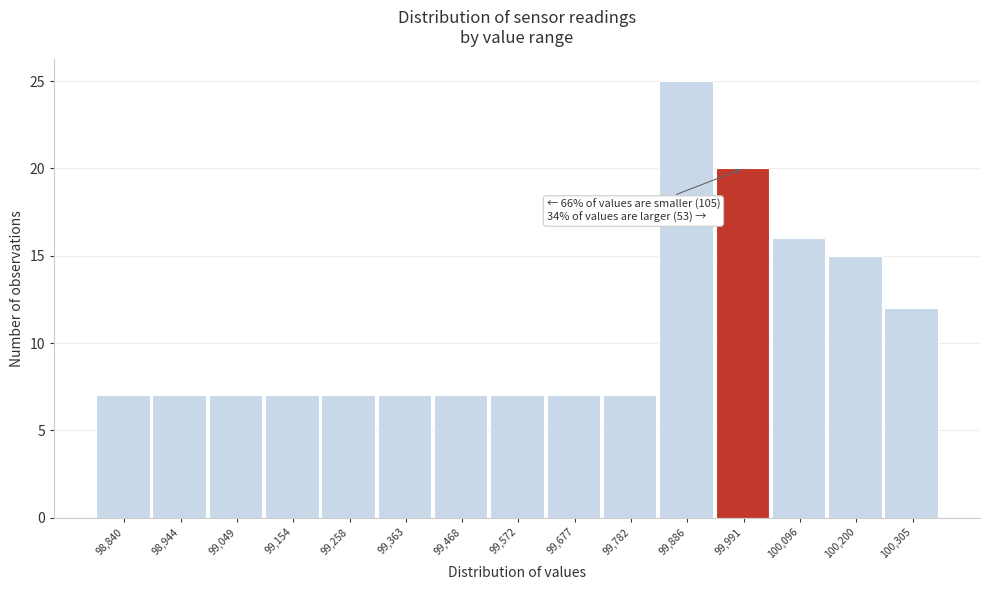

Reading right to left, list all the values displayed in this chart.

100,305=12	100,200=15	100,096=16	99,991=20	99,886=25	99,782=7	99,677=7	99,572=7	99,468=7	99,363=7	99,258=7	99,154=7	99,049=7	98,944=7	98,840=7